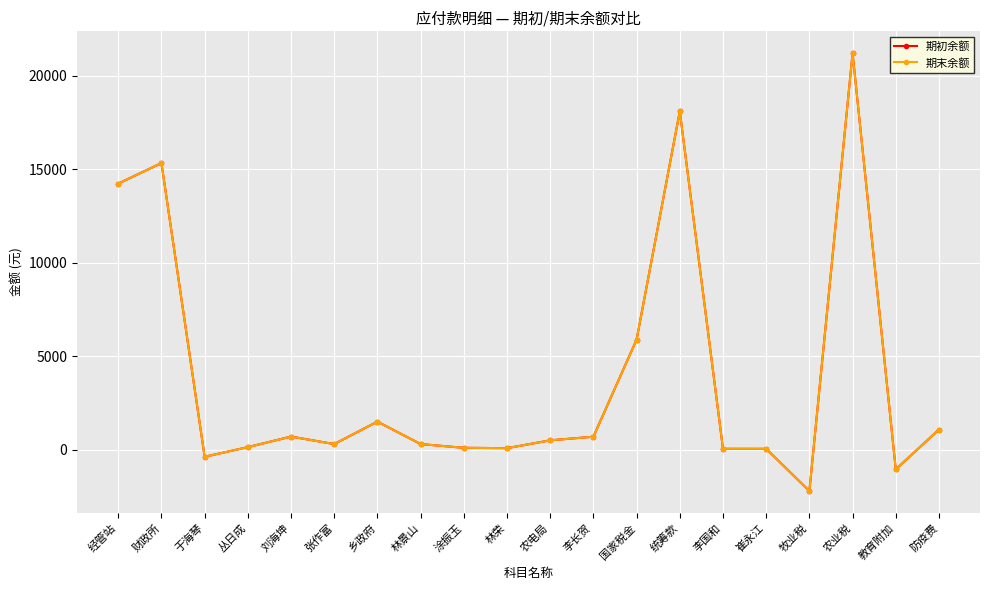

The value of 期初余额 at 刘海坤 is 700.0. True or false?

True